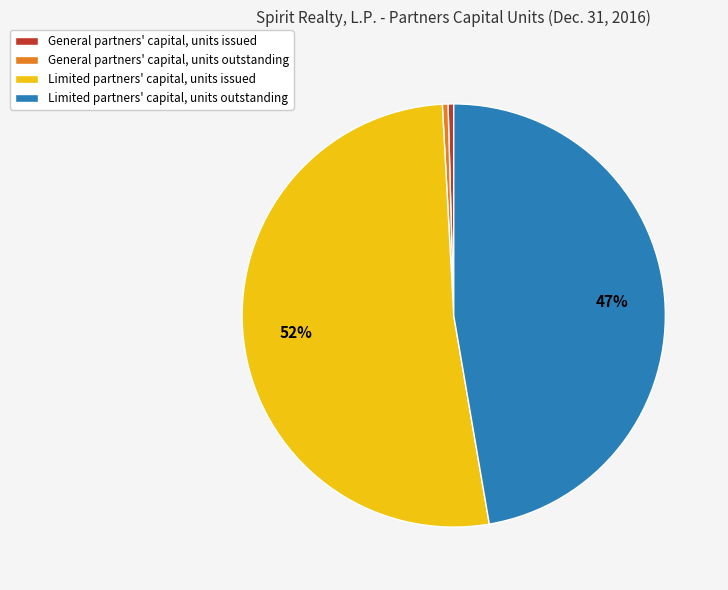

To the nearest percent, what is the average slice percentage?

25%